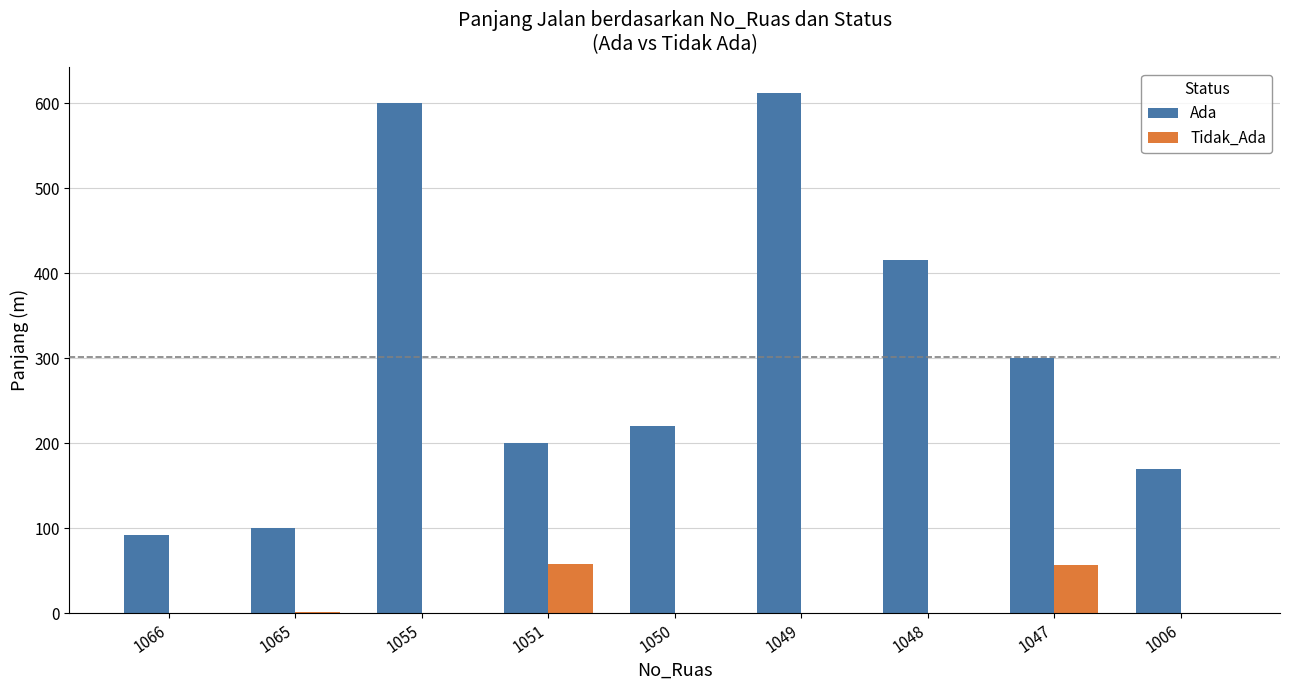

What is the total value across all series at 1050?

220